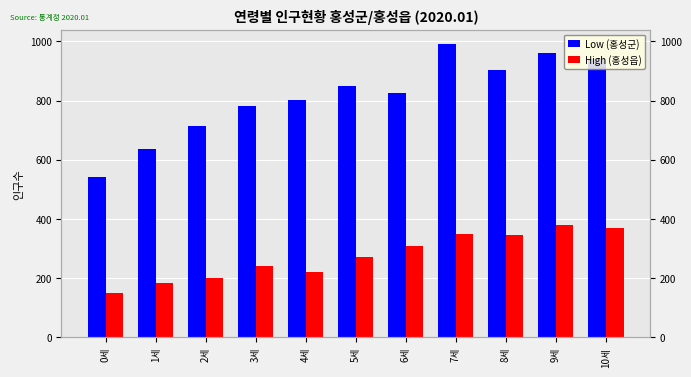

What is the label of the 11th bar from the left?

10세